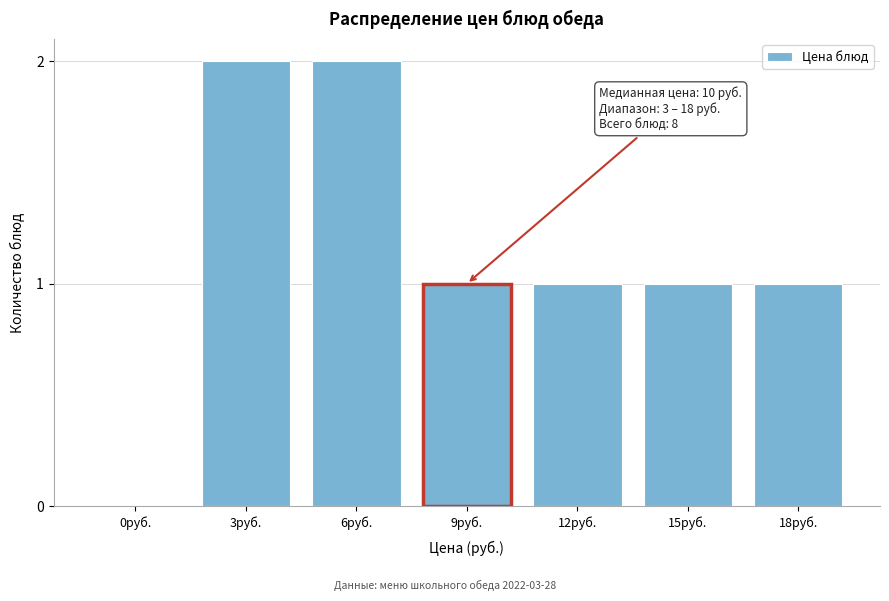

Reading right to left, what are all the values shown in this chart?

18руб.=1	15руб.=1	12руб.=1	9руб.=1	6руб.=2	3руб.=2	0руб.=0